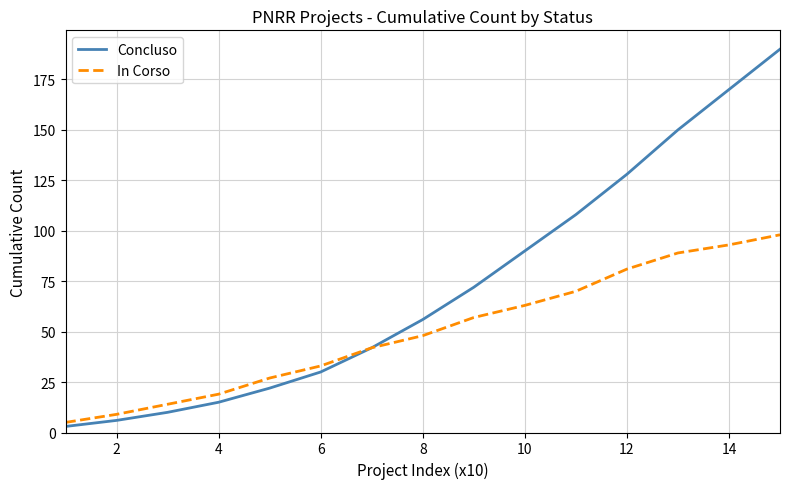

True or false: Concluso has more than 1 interior local peaks.

False